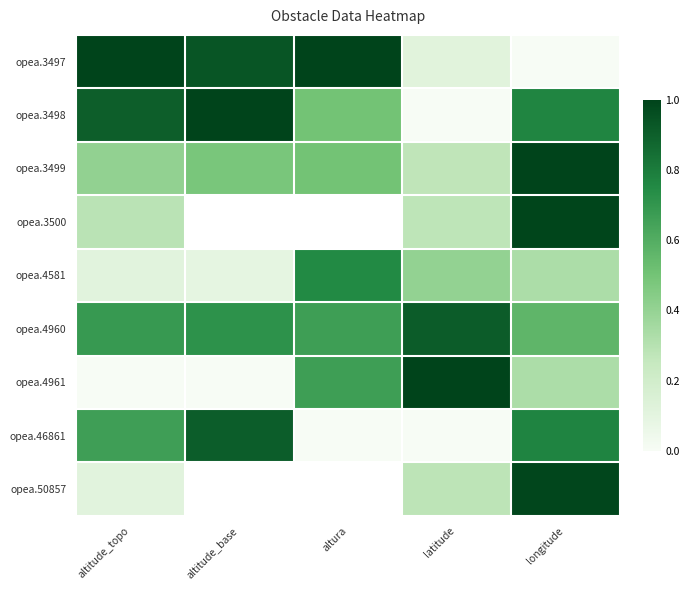

The value of opea.4961 at altitude_topo is 0.0. True or false?

True